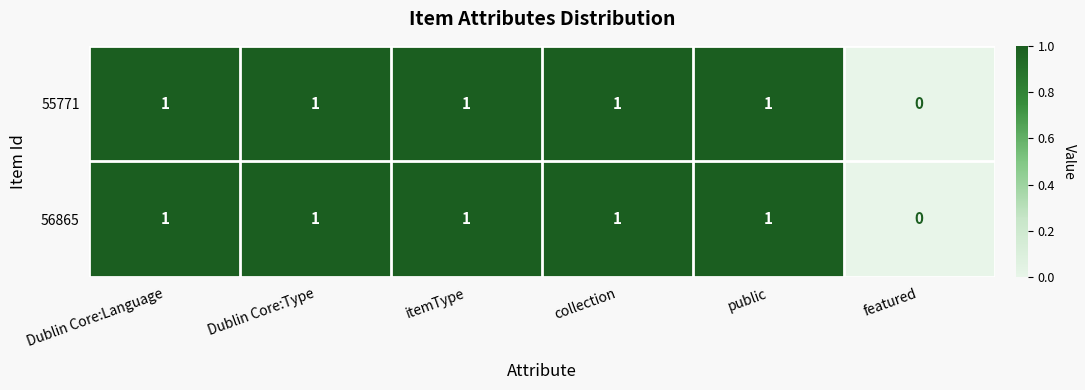

Which label corresponds to the smallest value in the chart?

featured